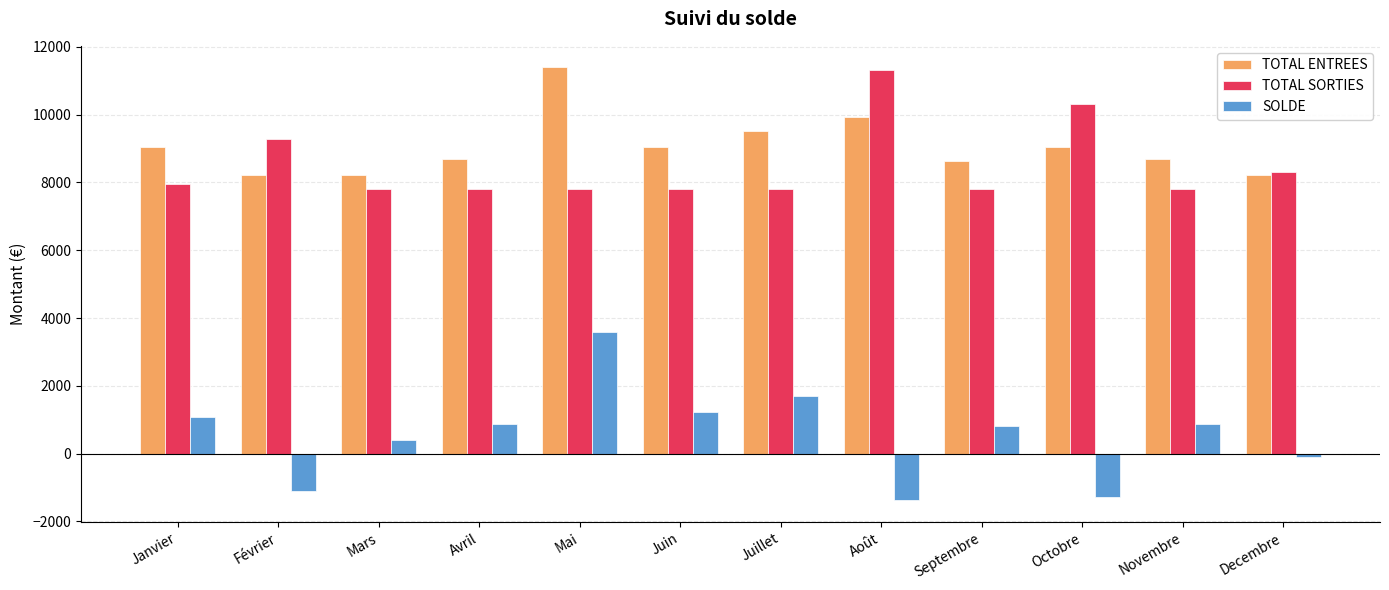

At which label does TOTAL SORTIES first exceed 7817?

Janvier